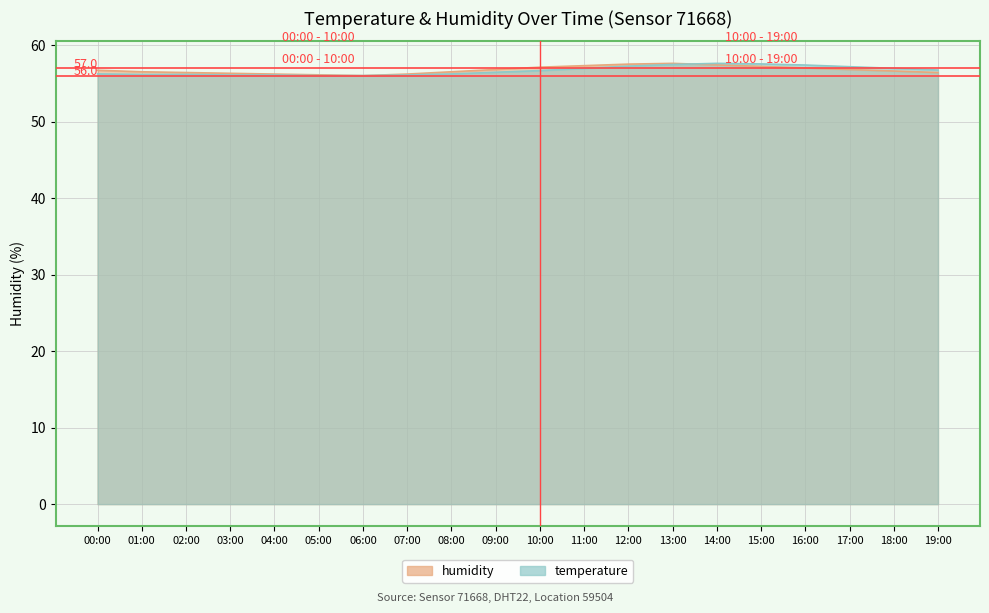

How many lines are shown in the chart?

2